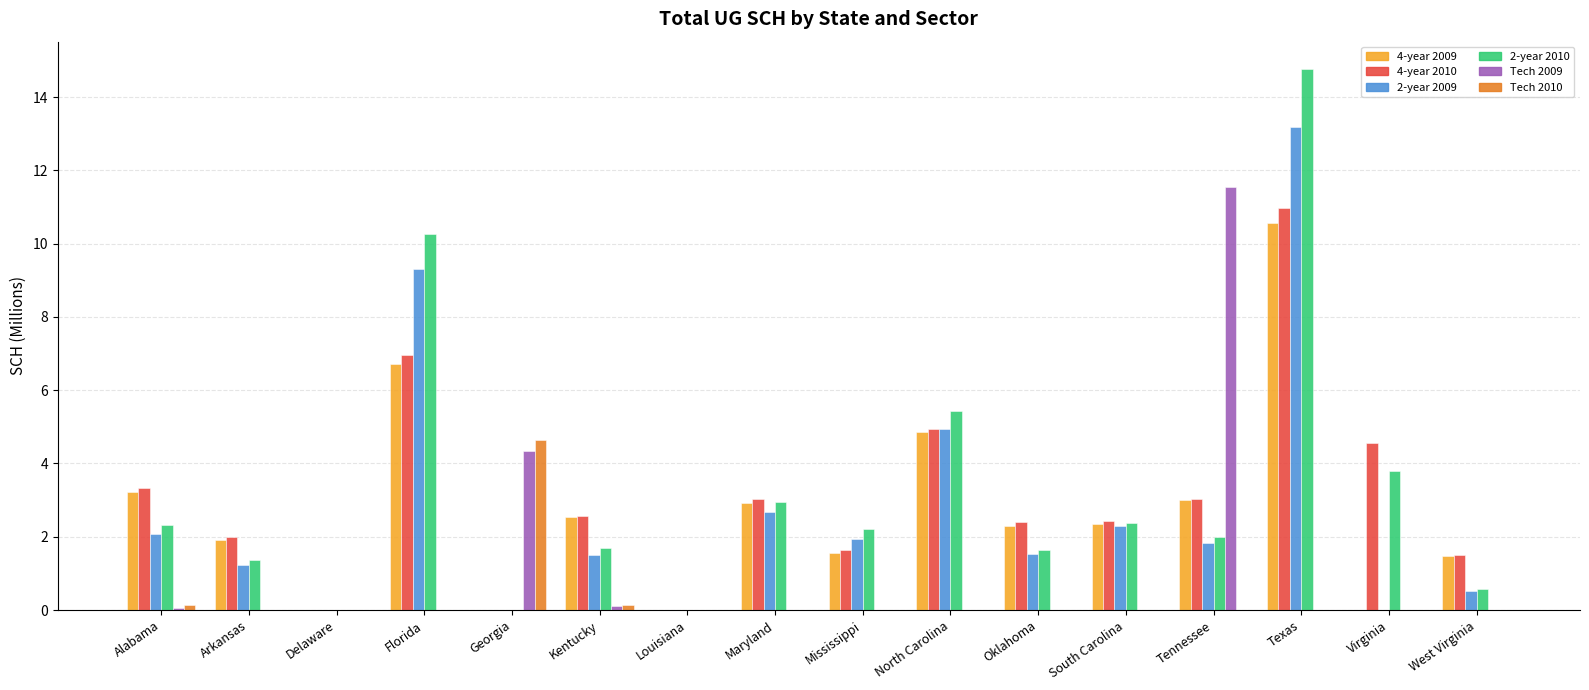

What is the difference between the 2-year 2010 values at Texas and South Carolina?

12.4